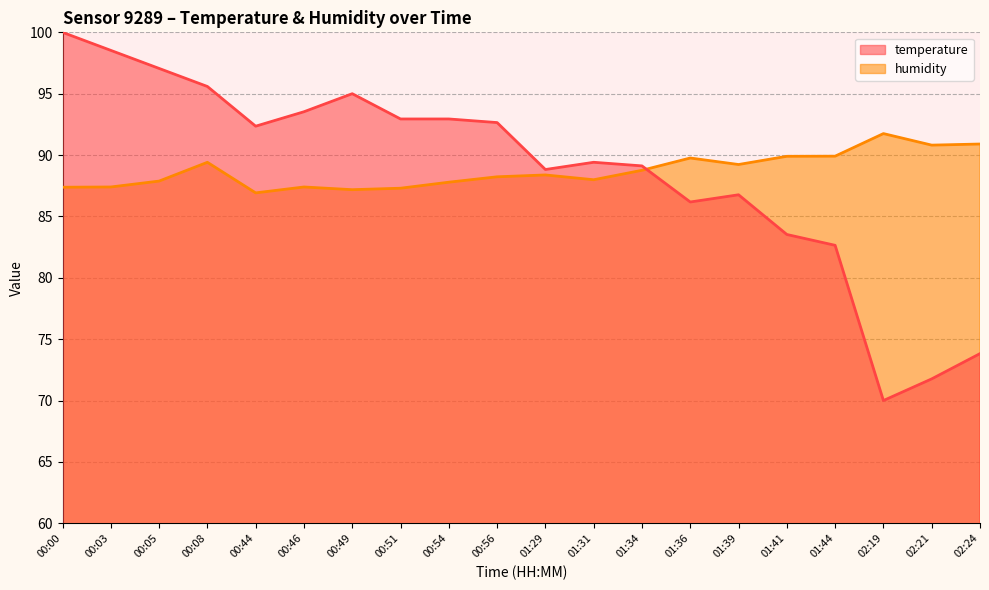

Which series has the widest spread of values?

temperature